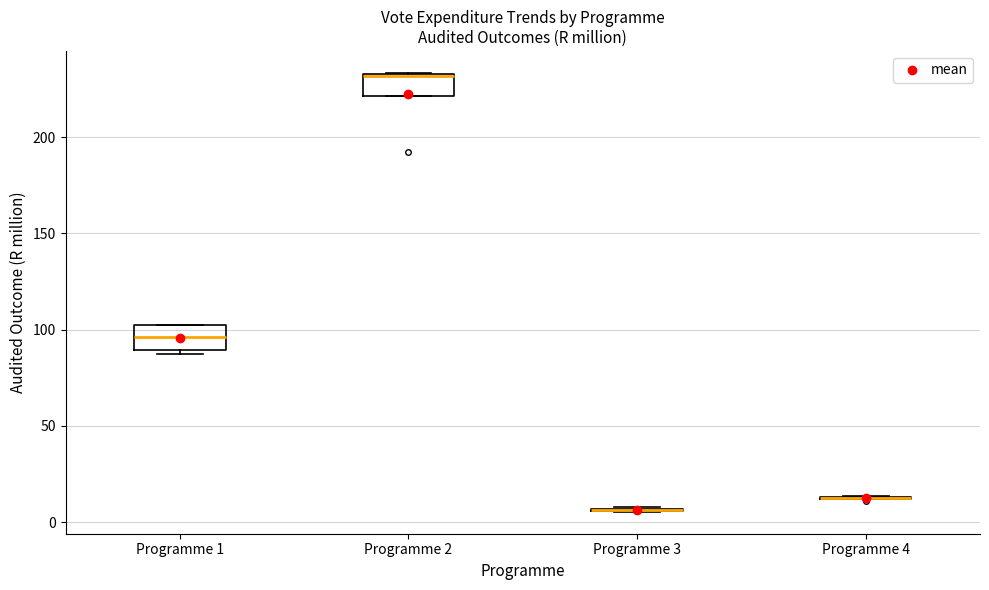

Reading left to right, read every box against the y-axis: the position of its median line, the range the box covers, and the ends of its whiskers. The values are not printed on the chart, so give them approximately, as read against the axis.

Programme 1: median 95, box 90 to 100, whiskers 85 to 100
Programme 2: median 230 (drawn on the box's upper edge), box 220 to 235, whiskers 220 to 235
Programme 3: box collapsed to a line at 5, whiskers 5 to 10
Programme 4: box collapsed to a line at 15, whiskers 10 to 15